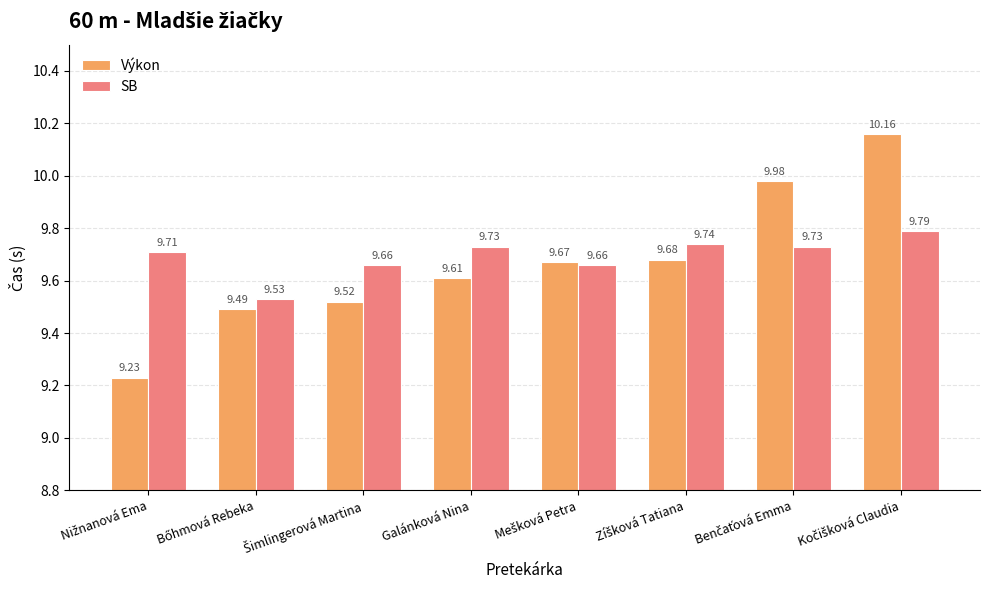

Rank the series by their average value, from lowest to highest.

Výkon, SB